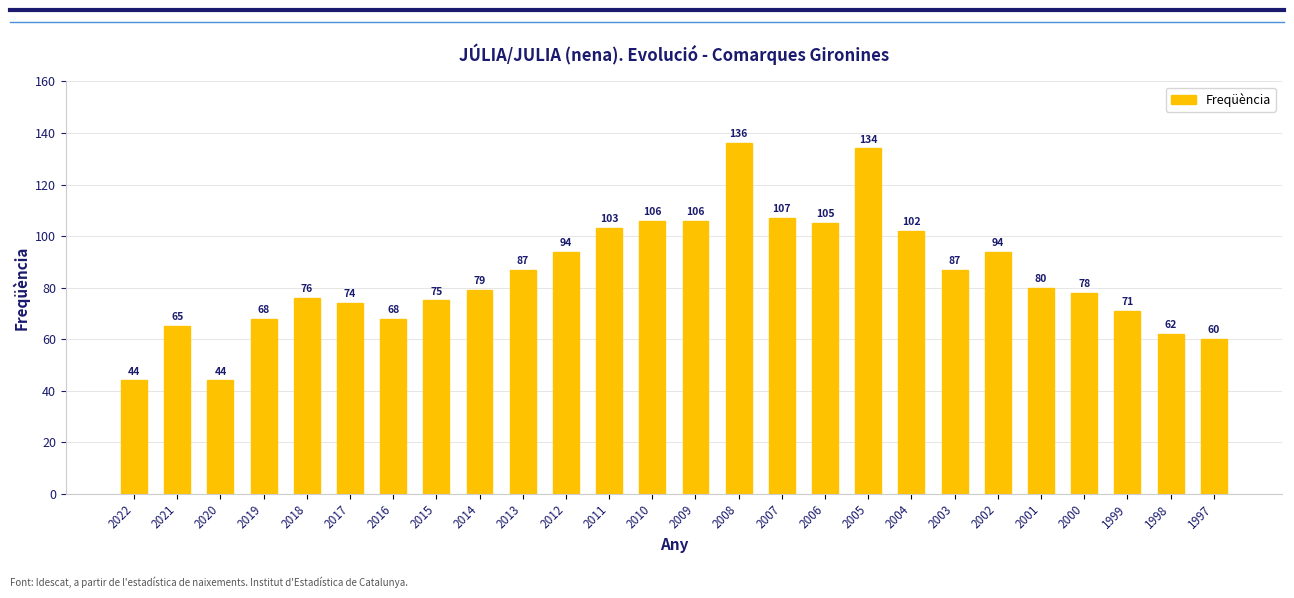

The chart shows a value of 183 at 2004. True or false?

False